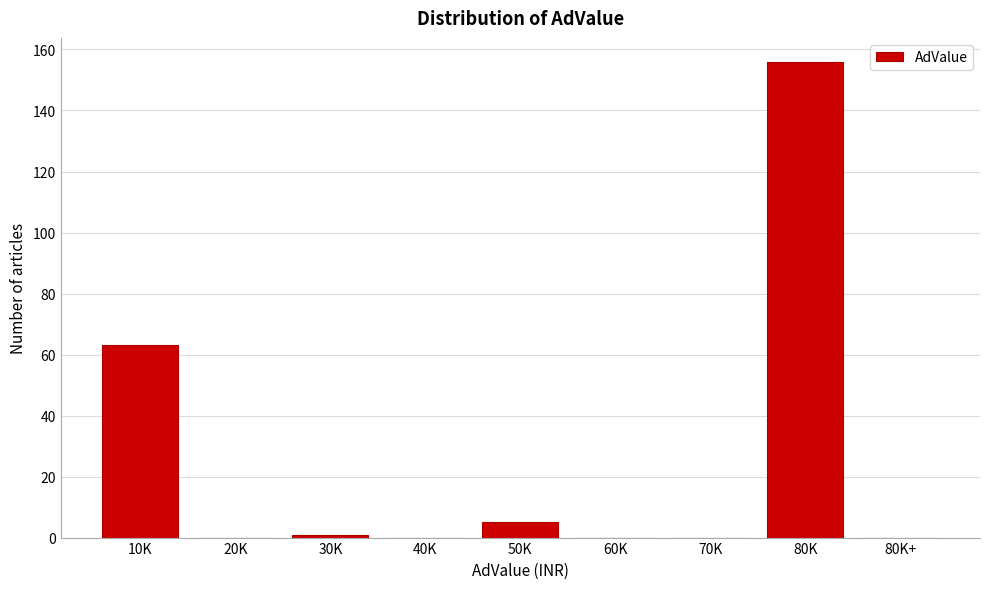

Reading left to right, list all the values displayed in this chart.

10K=63	20K=0	30K=1	40K=0	50K=5	60K=0	70K=0	80K=156	80K+=0